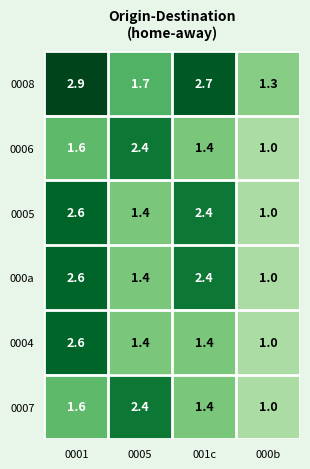

At which label is 000a closest to 1?

000b